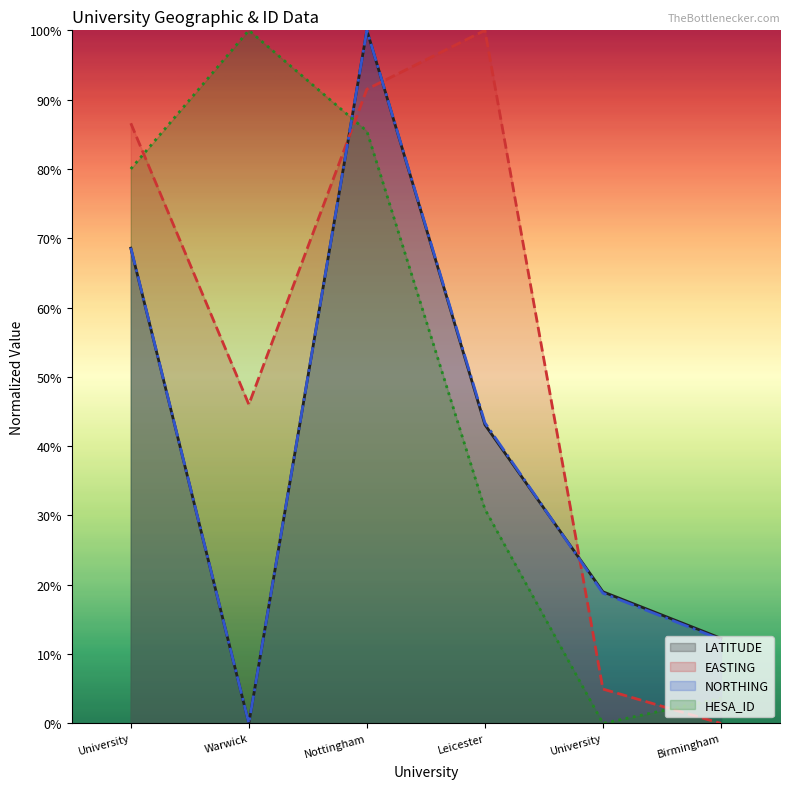

At which category is the sum across all series the highest?

Nottingham